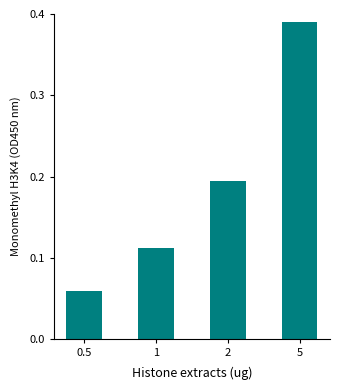

What is the label of the 2nd bar from the left?

1